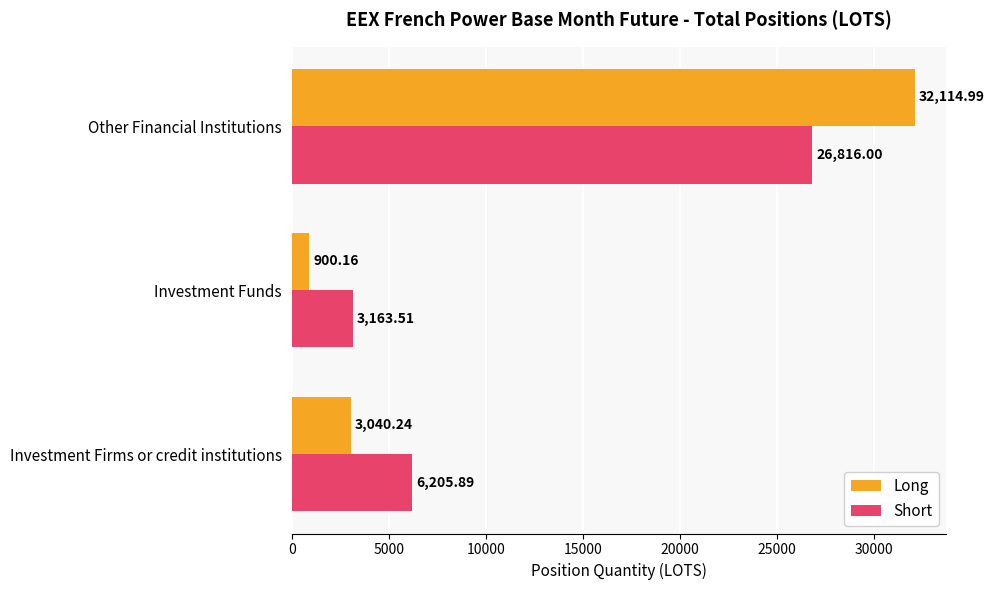

Between Investment Firms or credit institutions and Other Financial Institutions, which series saw the biggest shift?

Long